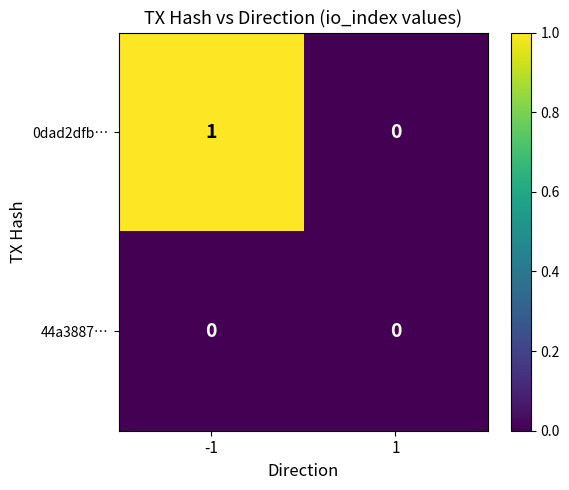

At which category is the sum across all series the highest?

-1